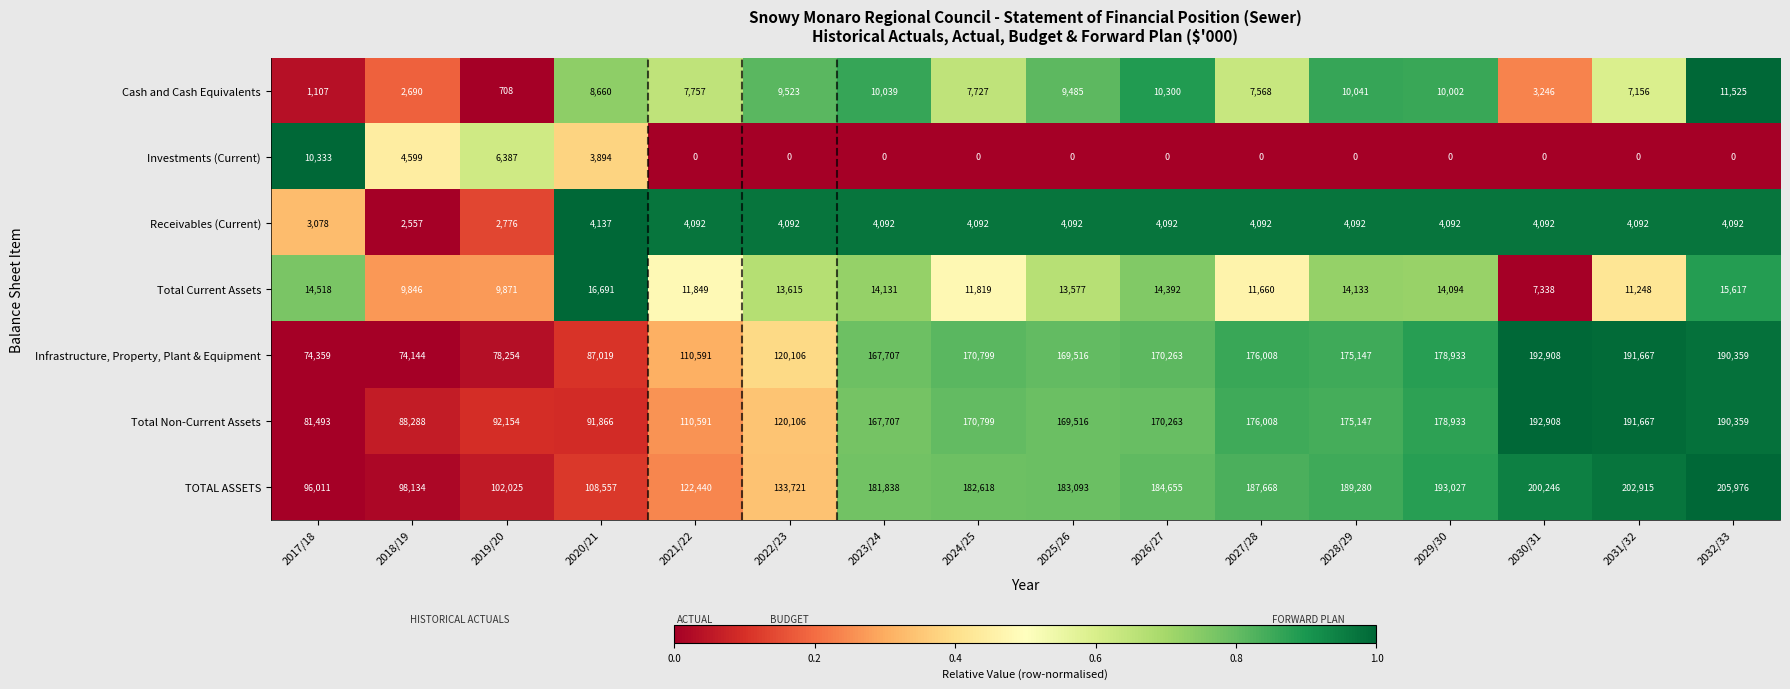

At how many categories does at least one series exceed 0?

16